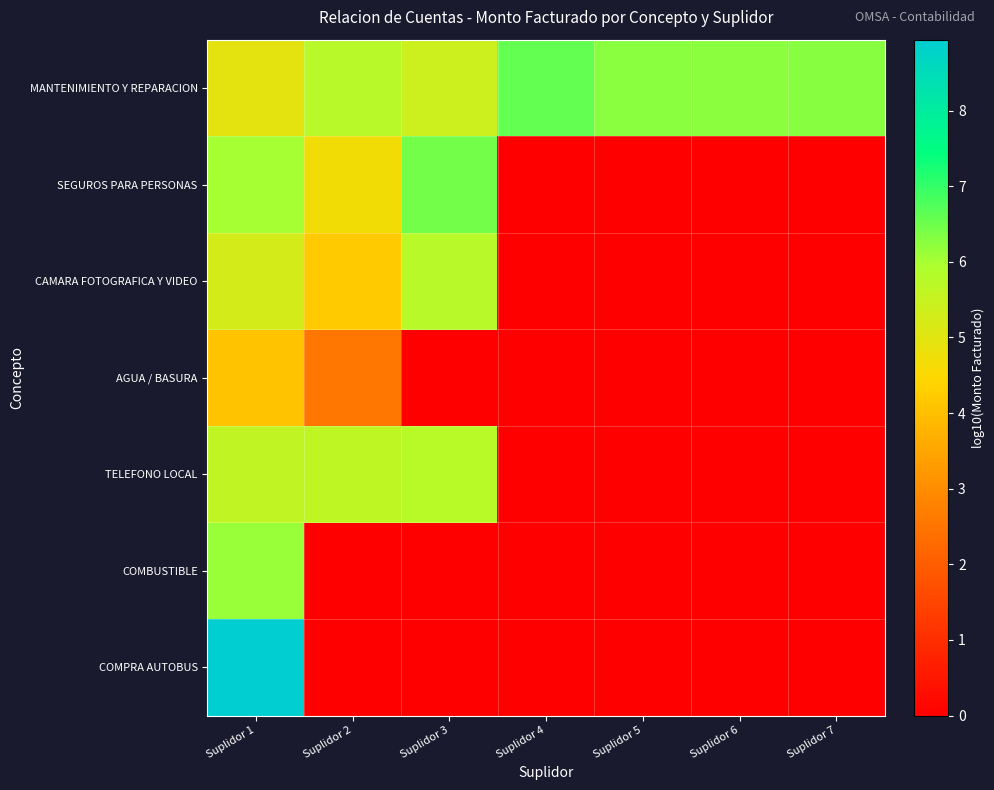

What is the difference between the highest and lowest values at Suplidor 7?

6.3